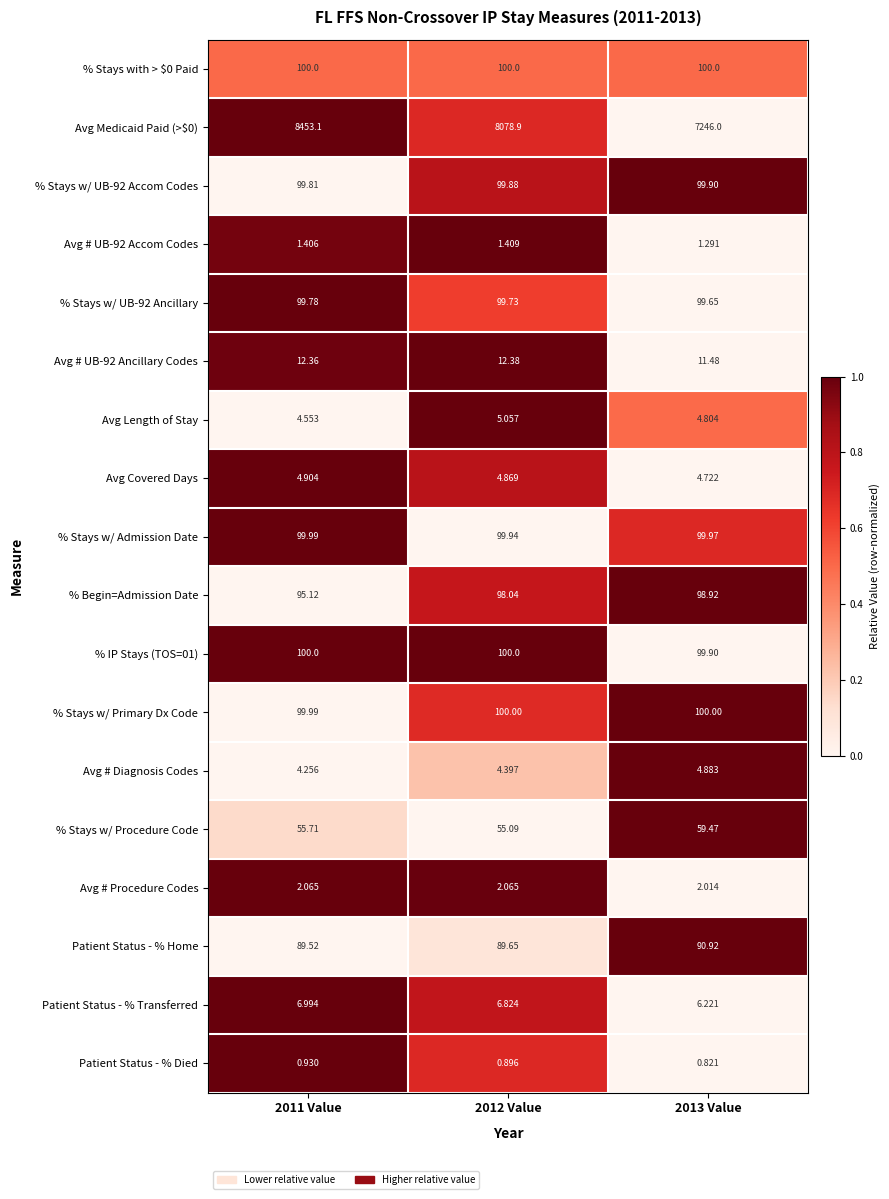

Is the value of Patient Status - % Died at 2012 Value greater than the value of Avg Covered Days at 2011 Value?

No